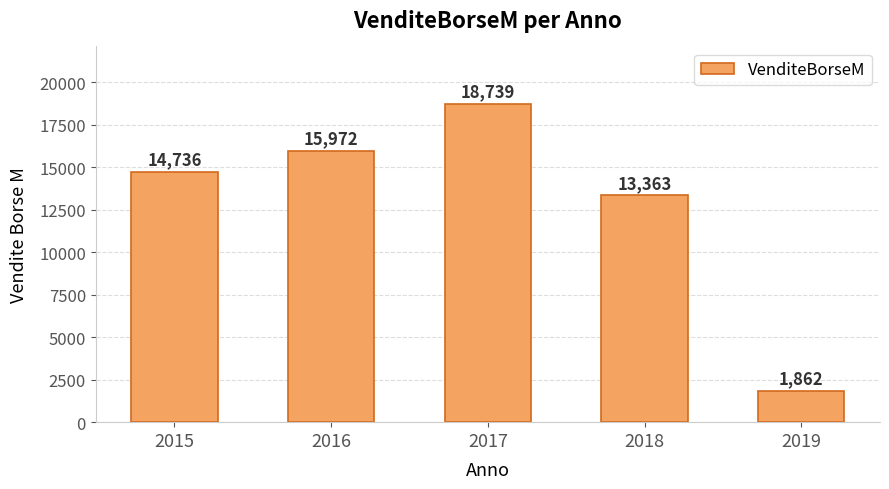

Reading left to right, list all the values displayed in this chart.

2015=14736	2016=15972	2017=18739	2018=13363	2019=1862